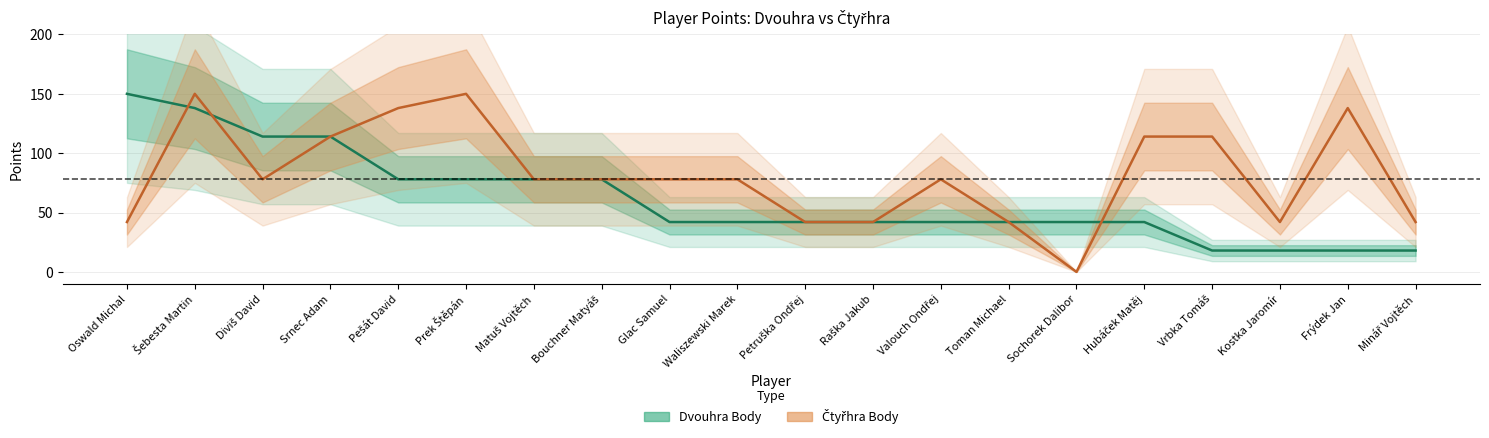

What is the value of the Dvouhra Body point at the 15th from the left?

42